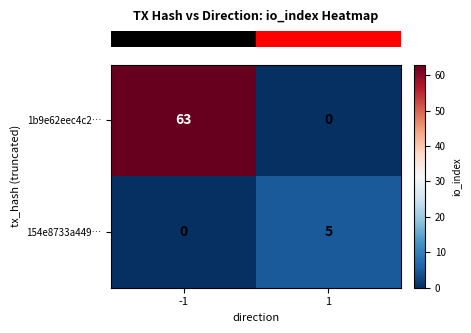

What is the highest value of the 154e8733a449… series?

5